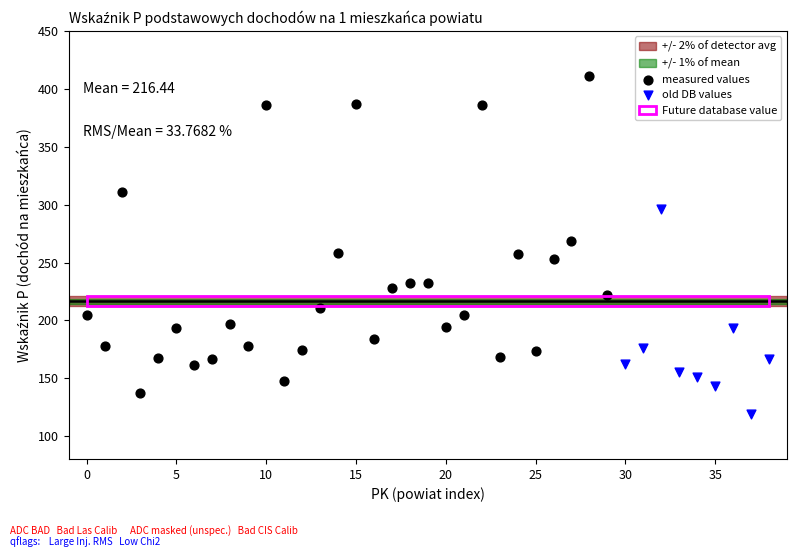

Which series has the largest Y range (max minus min)?

measured values